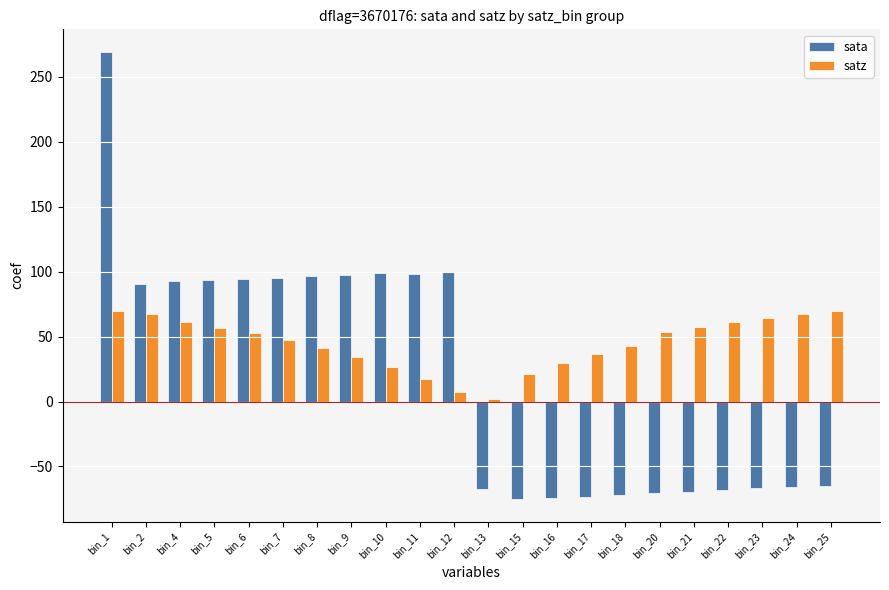

What are all the series names shown in the legend?

sata, satz